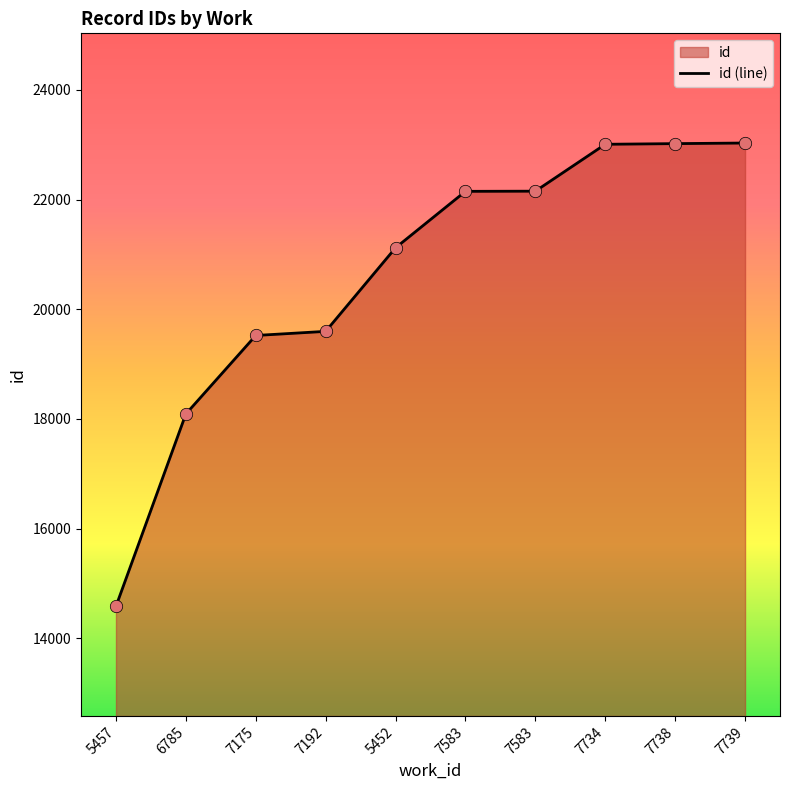

Approximately how many times larger is the value at 5457 compared to 6785?

0.8